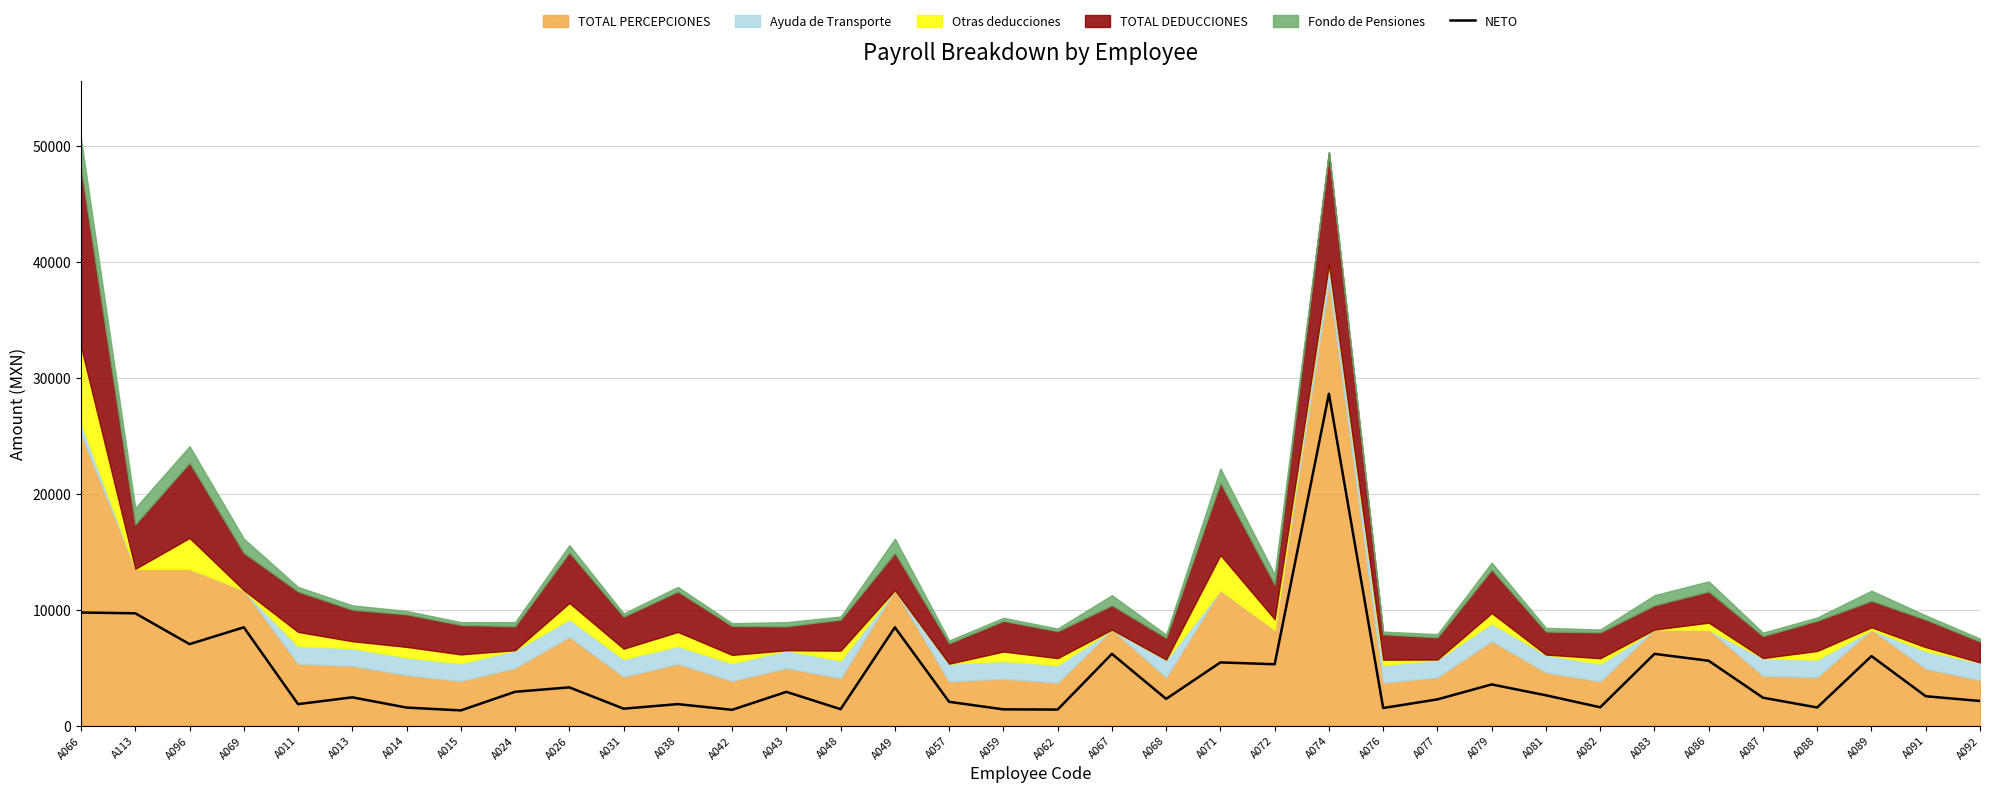

How many interior local valleys (lower than both neighbors) does the data have?

12